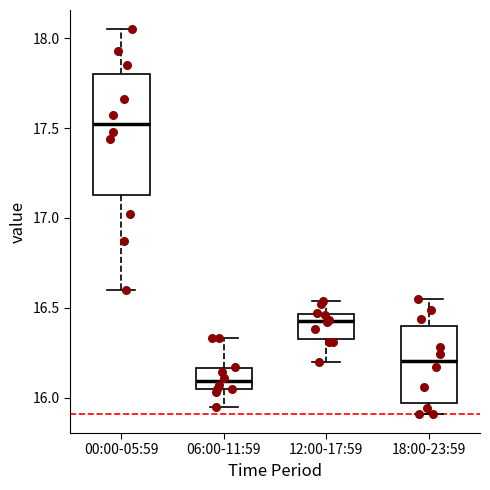

Comparing the boxes themselves (not the whiskers), which one is the tallest?

00:00-05:59